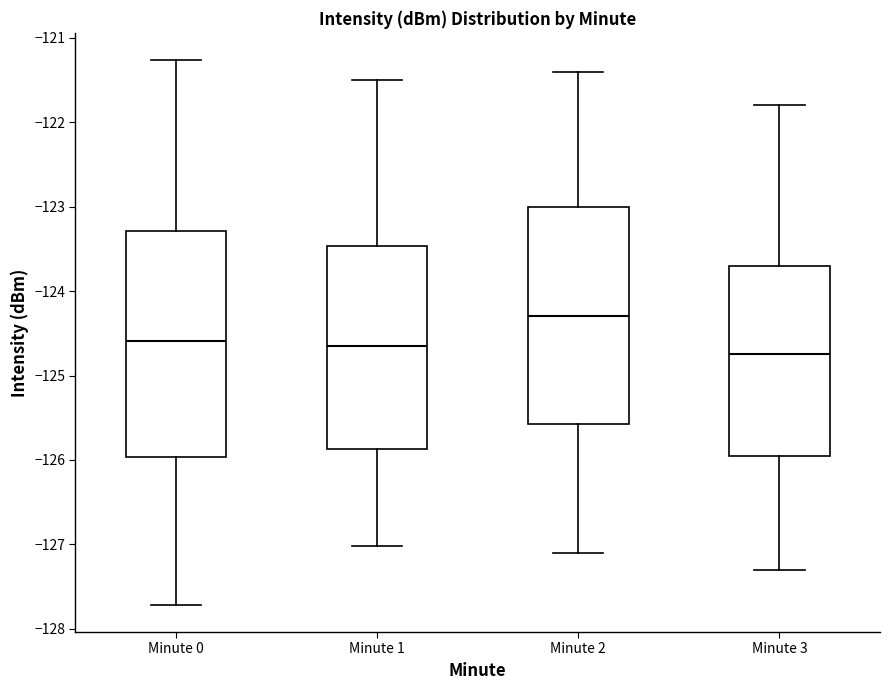

Reading left to right, read every box against the y-axis: the position of its median line, the range the box covers, and the ends of its whiskers. The values are not printed on the chart, so give them approximately, as read against the axis.

Minute 0: median -124.6, box -126.0 to -123.3, whiskers -127.7 to -121.3
Minute 1: median -124.6, box -125.9 to -123.5, whiskers -127.0 to -121.5
Minute 2: median -124.3, box -125.6 to -123.0, whiskers -127.1 to -121.4
Minute 3: median -124.7, box -125.9 to -123.7, whiskers -127.3 to -121.8